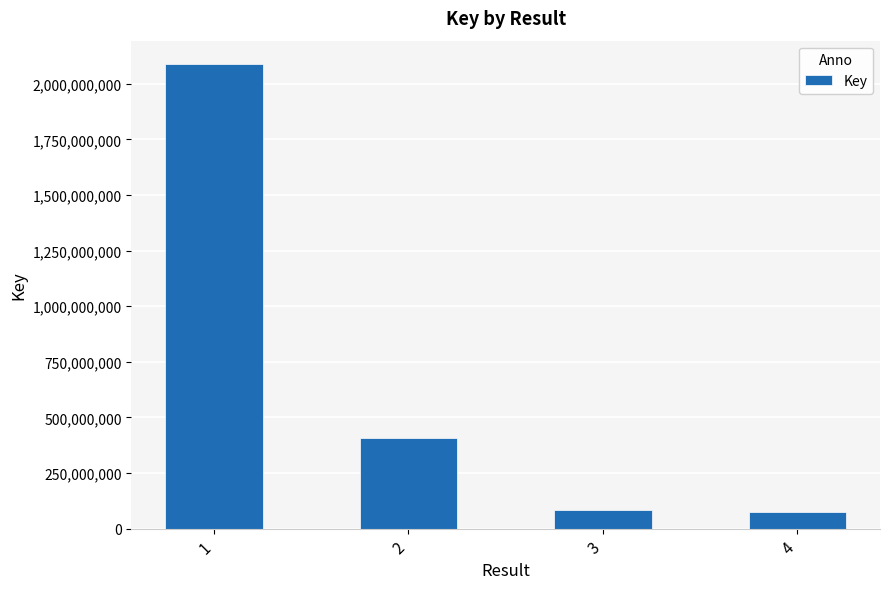

The value at 2 is 409284028. True or false?

True